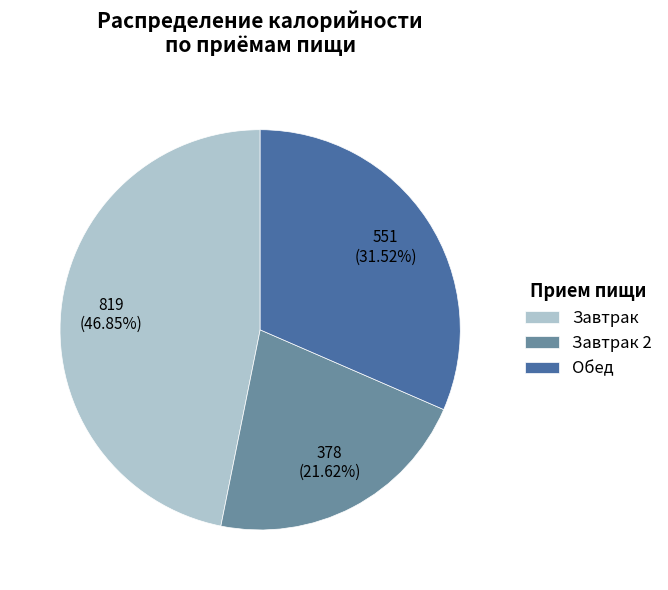

Do Завтрак and Завтрак 2 together represent more than half of the pie?

Yes